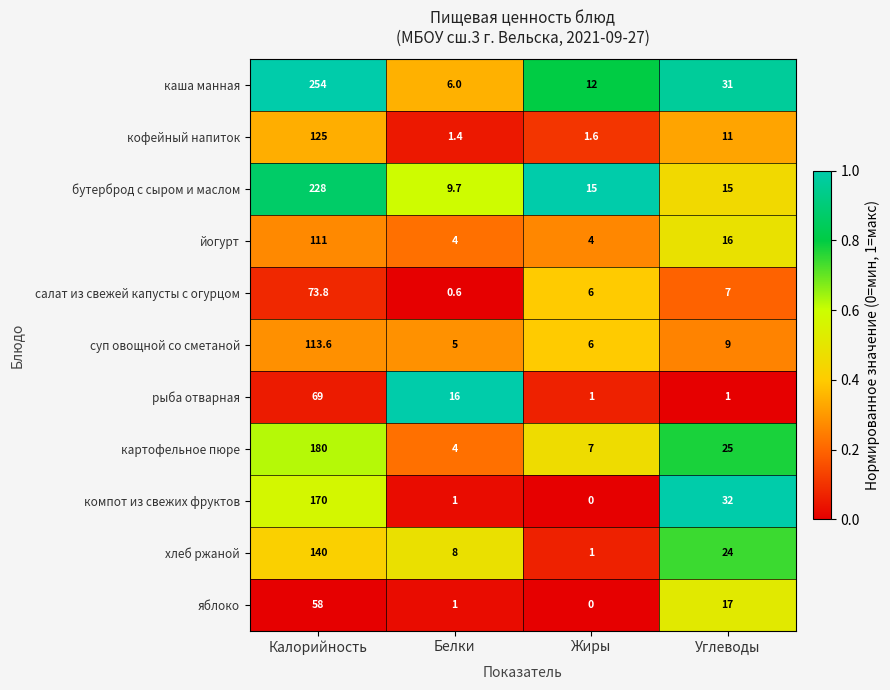

What is the difference between the highest and lowest values at Белки?

15.4